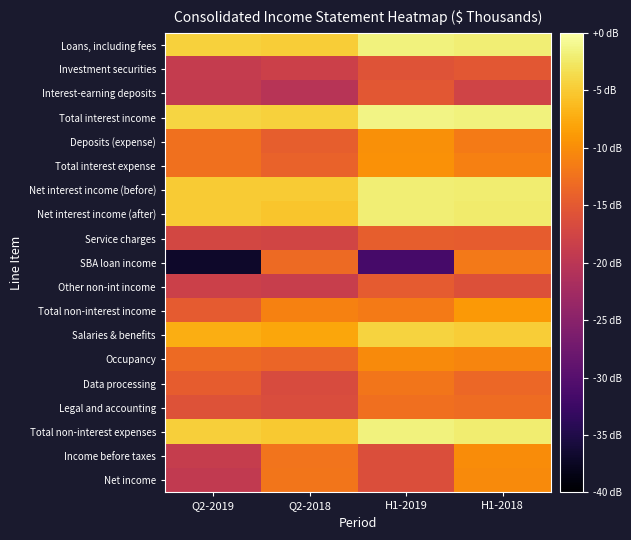

Reading right to left, extract all data points from this chart.

Loans, including fees: H1-2018=38.1	H1-2019=38.3	Q2-2018=35.2	Q2-2019=35.5
Investment securities: H1-2018=24.8	H1-2019=24.3	Q2-2018=21.8	Q2-2019=21.1
Interest-earning deposits: H1-2018=22.2	H1-2019=24.8	Q2-2018=19.5	Q2-2019=20.9
Total interest income: H1-2018=38.4	H1-2019=38.7	Q2-2018=35.5	Q2-2019=35.8
Deposits (expense): H1-2018=28.3	H1-2019=30.2	Q2-2018=25.6	Q2-2019=27.4
Total interest expense: H1-2018=28.8	H1-2019=30.3	Q2-2018=26.0	Q2-2019=27.4
Net interest income (before): H1-2018=37.9	H1-2019=38.0	Q2-2018=35.0	Q2-2019=35.1
Net interest income (after): H1-2018=37.7	H1-2019=38.0	Q2-2018=34.6	Q2-2019=35.1
Service charges: H1-2018=25.3	H1-2019=25.6	Q2-2018=22.4	Q2-2019=22.7
SBA loan income: H1-2018=28.2	H1-2019=8.5	Q2-2018=26.9	Q2-2019=3.0
Other non-int income: H1-2018=24.0	H1-2019=25.2	Q2-2018=21.3	Q2-2019=21.8
Total non-interest income: H1-2018=31.0	H1-2019=28.4	Q2-2018=29.0	Q2-2019=25.3
Salaries & benefits: H1-2018=35.3	H1-2019=35.6	Q2-2018=32.2	Q2-2019=32.7
Occupancy: H1-2018=29.2	H1-2019=29.8	Q2-2018=26.3	Q2-2019=26.8
Data processing: H1-2018=26.5	H1-2019=27.9	Q2-2018=23.3	Q2-2019=25.4
Legal and accounting: H1-2018=26.9	H1-2019=27.3	Q2-2018=23.5	Q2-2019=24.1
Total non-interest expenses: H1-2018=37.9	H1-2019=38.3	Q2-2018=34.9	Q2-2019=35.4
Income before taxes: H1-2018=29.9	H1-2019=23.6	Q2-2018=27.7	Q2-2019=21.2
Net income: H1-2018=29.8	H1-2019=23.7	Q2-2018=27.9	Q2-2019=20.7